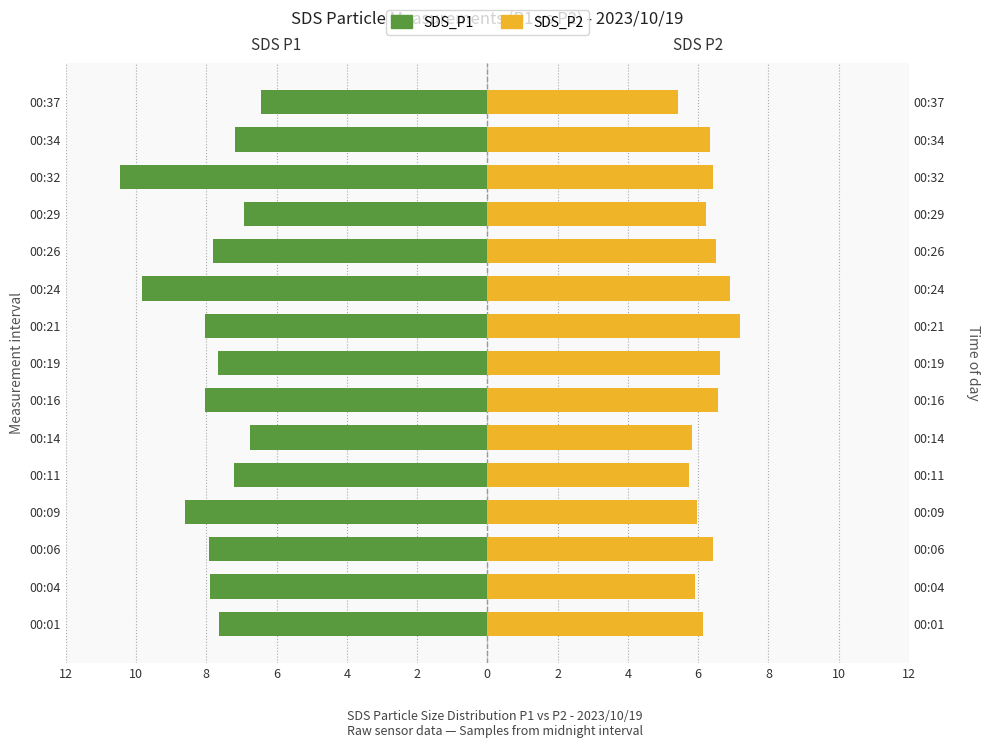

Does the chart contain stacked bars?

No